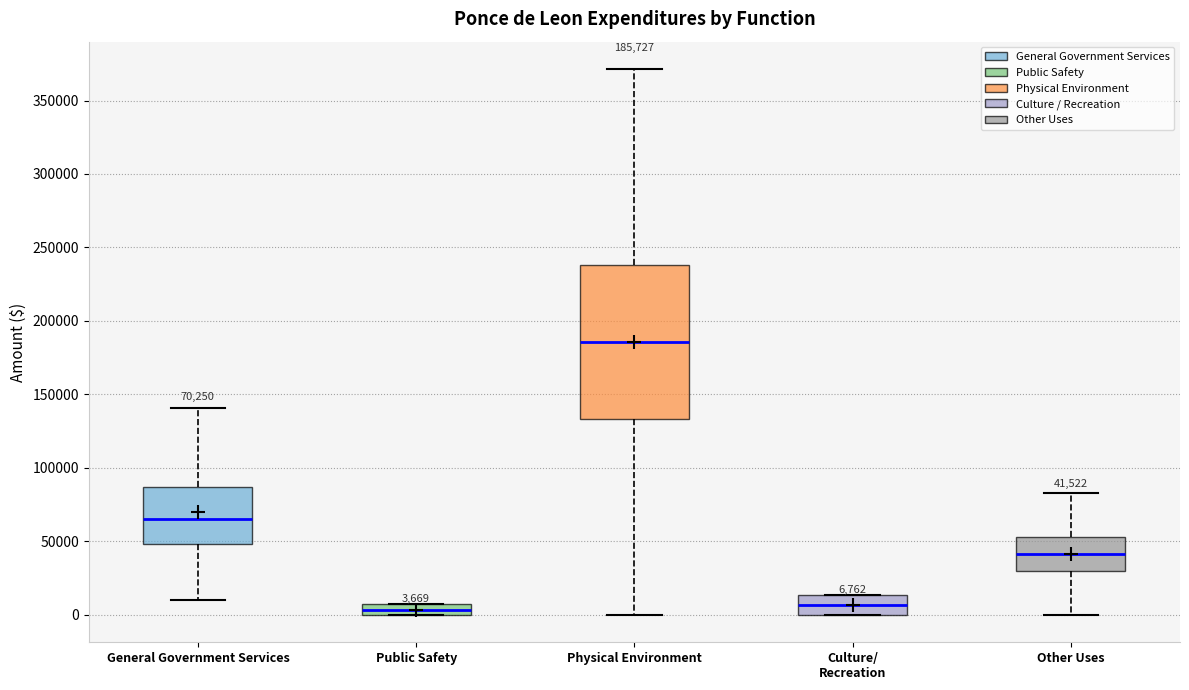

Which box is the tallest, from its lower edge to its upper edge?

Physical Environment